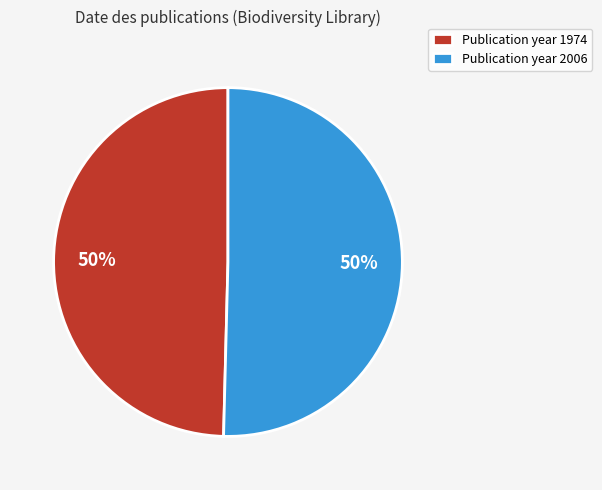

Is it true that Publication year 2006 is 61% of the pie?

False